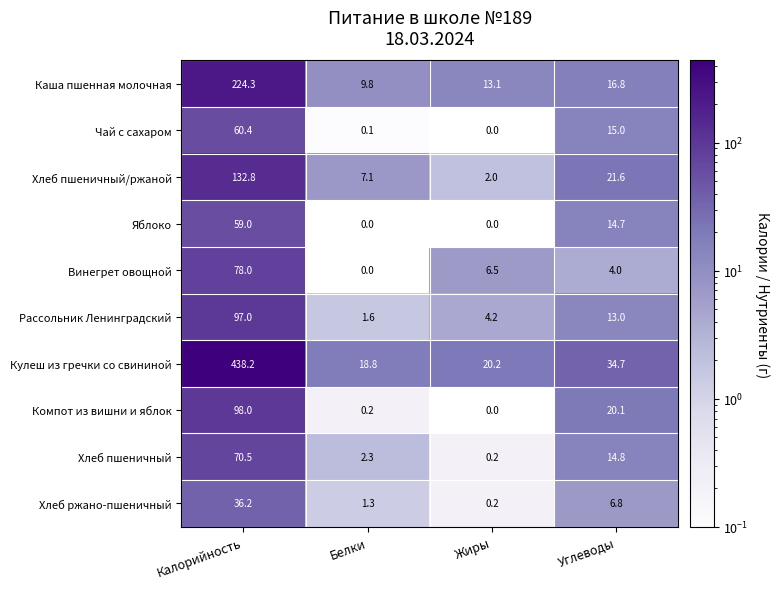

List the series in order of their peak value, highest first.

Кулеш из гречки со свининой, Каша пшенная молочная, Хлеб пшеничный/ржаной, Компот из вишни и яблок, Рассольник Ленинградский, Винегрет овощной, Хлеб пшеничный, Чай с сахаром, Яблоко, Хлеб ржано-пшеничный